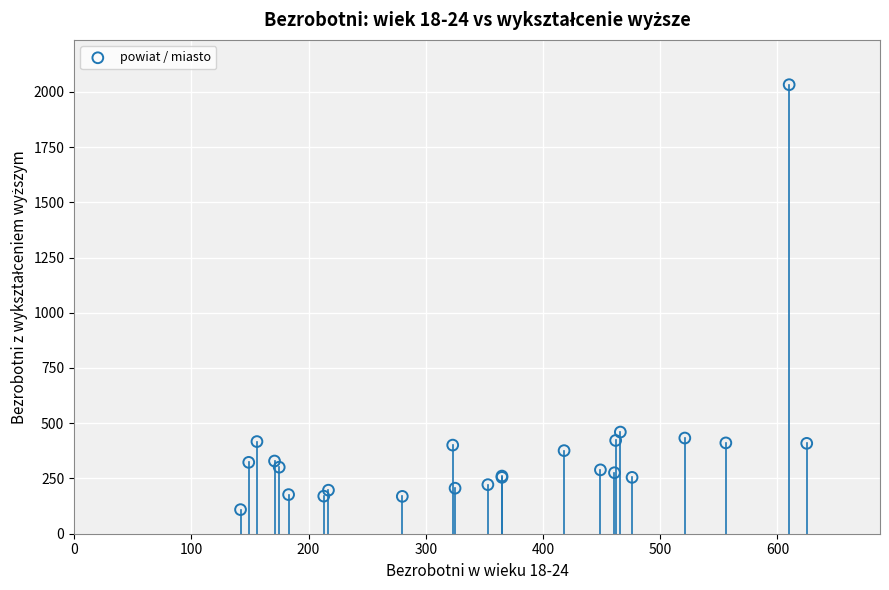

What Y value in the scatter plot is closest to 1070?

460